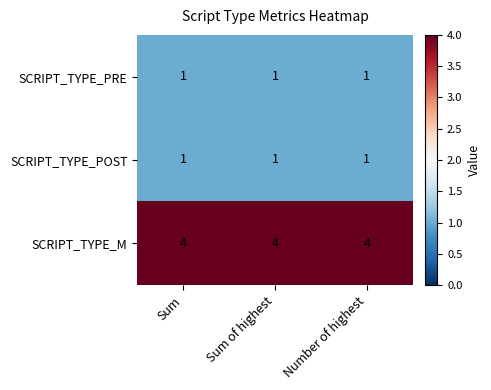

What is the highest value of the SCRIPT_TYPE_M series?

4